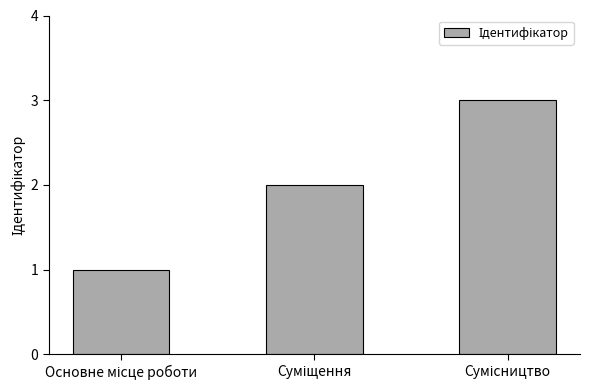

What is the sum of all values?

6